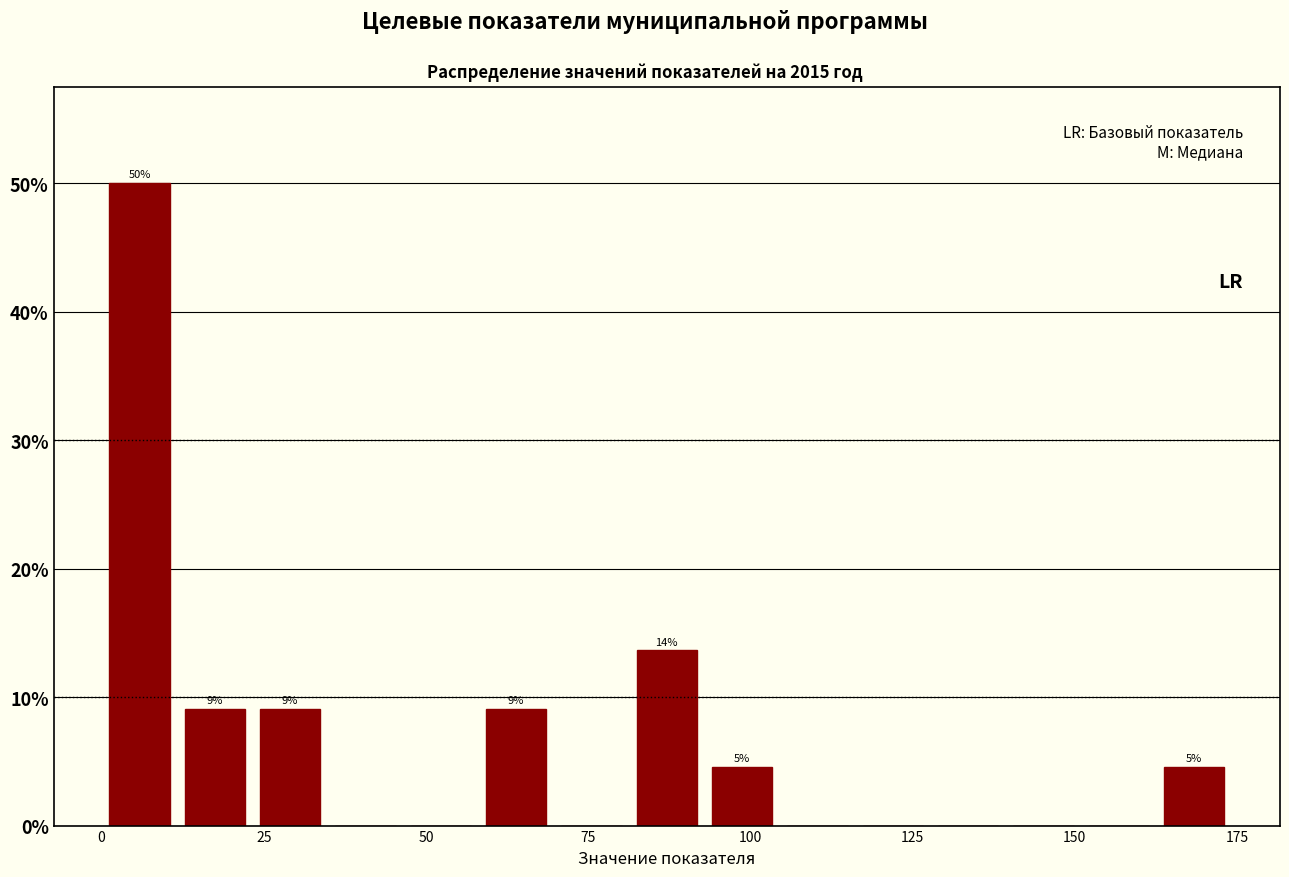

Around what value on the x-axis is the tallest bar? Give the approximate position of its centre, as read against the axis.

5